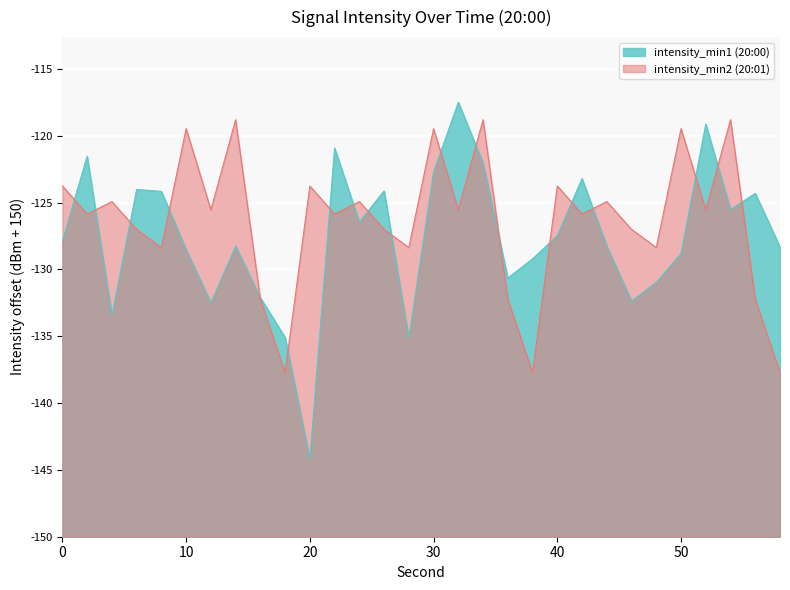

What is the total value across all series at 58?

34.0